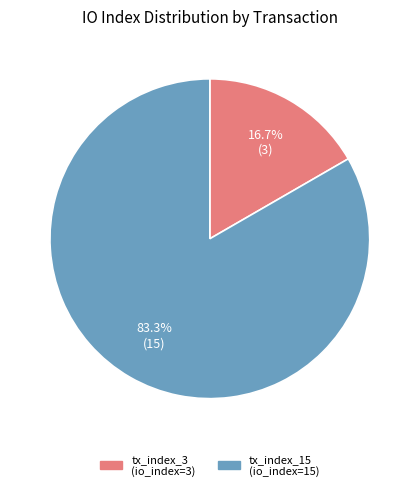

How much of the chart is everything except tx_index_15?

16.7%